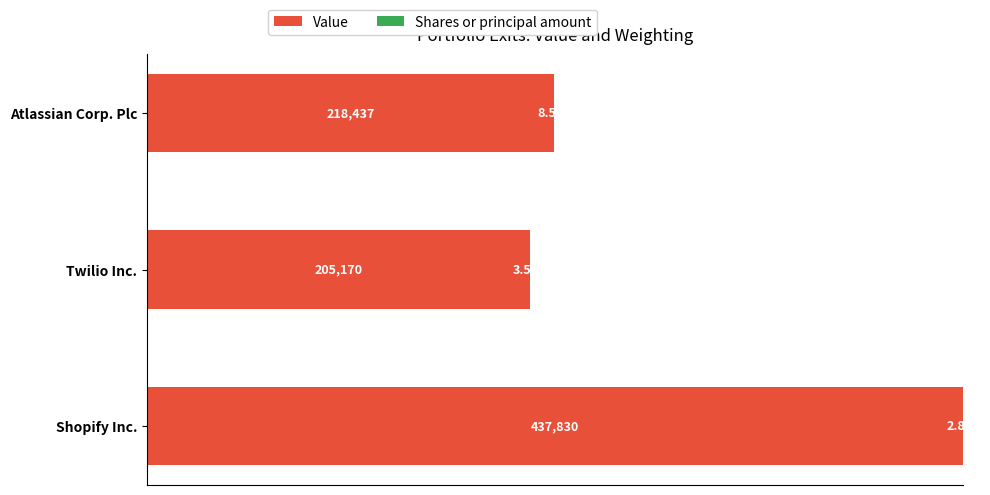

At which category is the sum across all series the highest?

Shopify Inc.